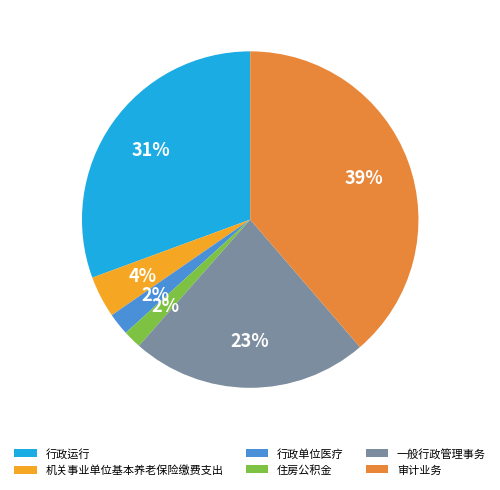

The 行政运行 slice represents 21% of the pie. True or false?

False